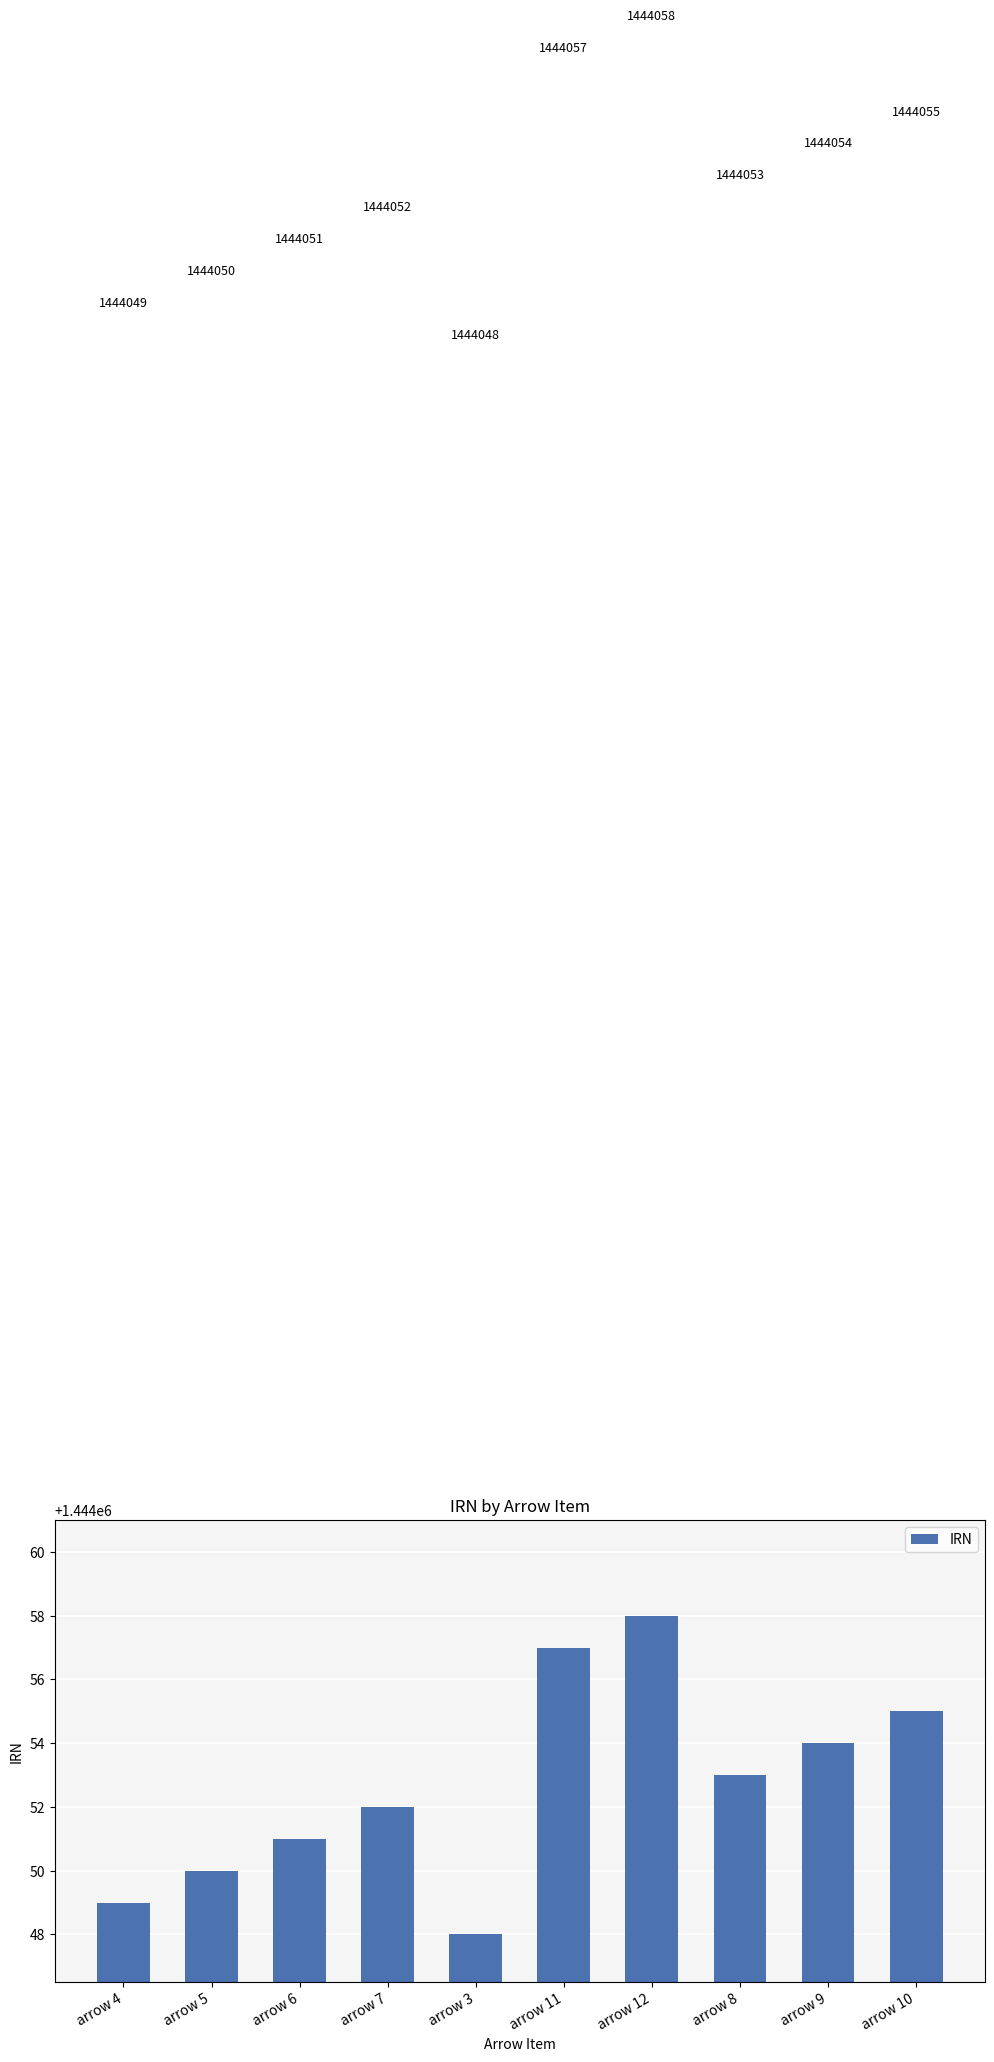

What position from the left is arrow 5?

2